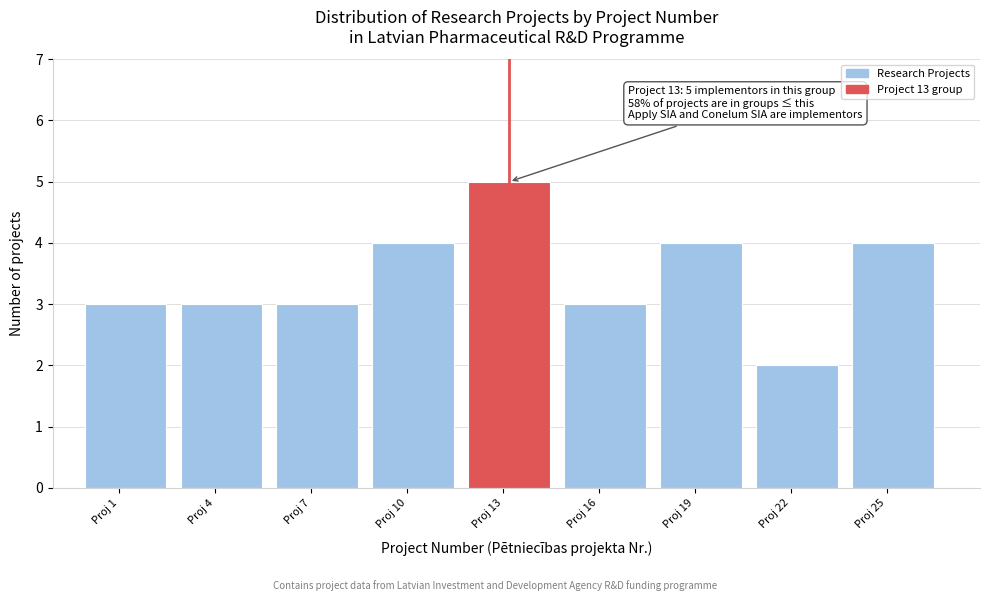

Reading left to right, transcribe all the data shown in this chart.

Proj 1=3	Proj 4=3	Proj 7=3	Proj 10=4	Proj 13=5	Proj 16=3	Proj 19=4	Proj 22=2	Proj 25=4